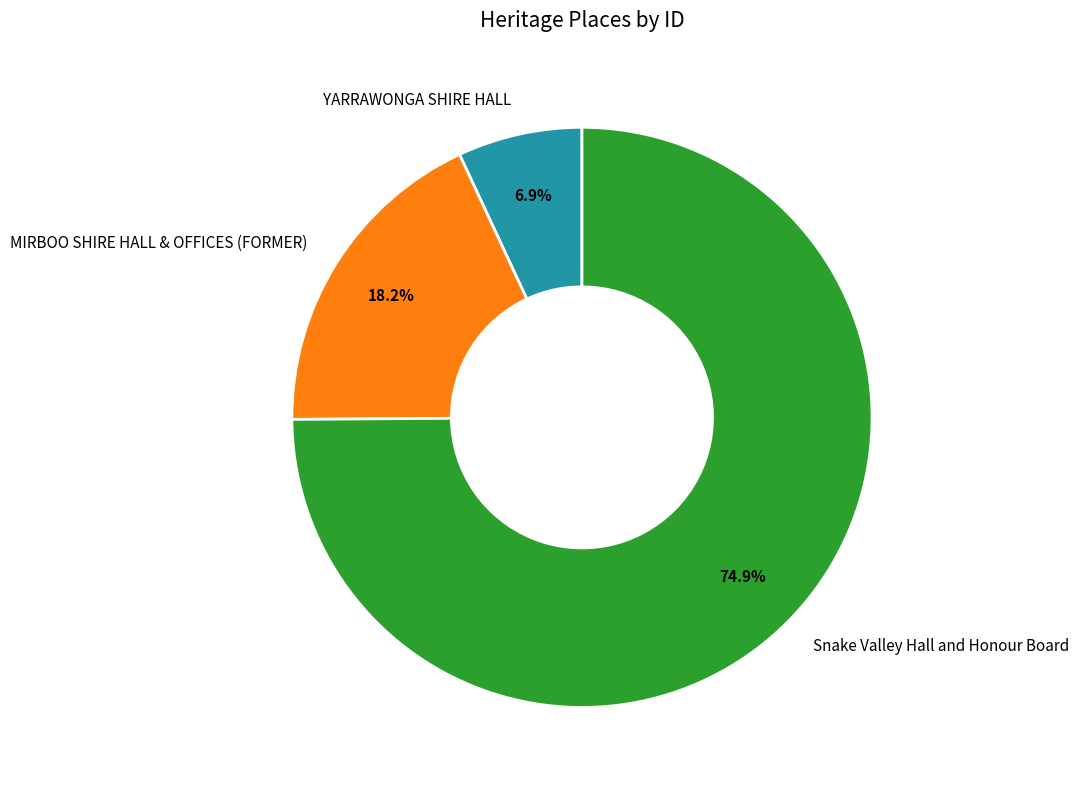

The MIRBOO SHIRE HALL & OFFICES (FORMER) slice represents 18% of the pie. True or false?

True